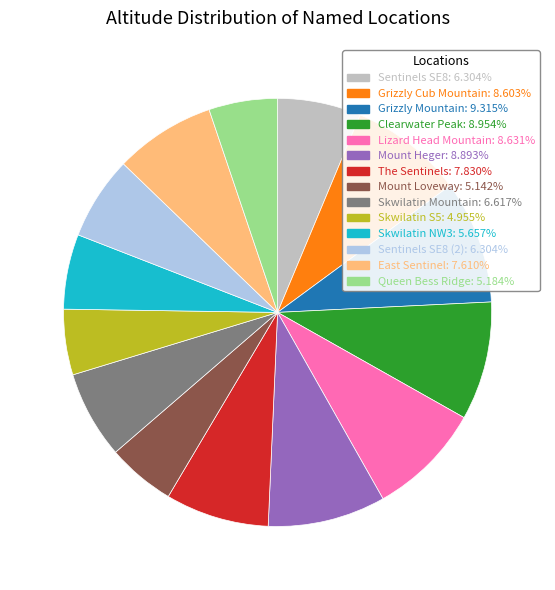

Is there a majority slice in this chart?

No